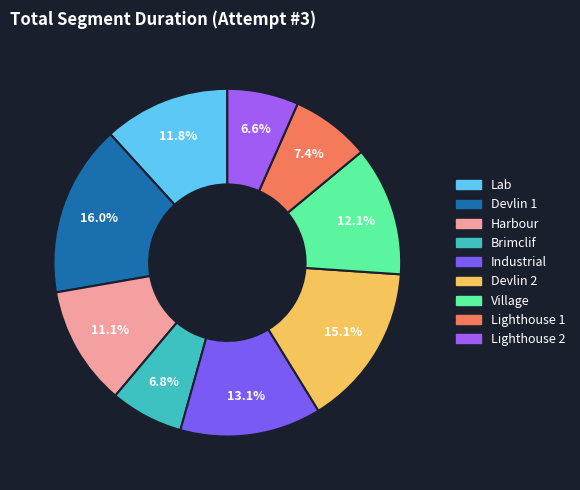

Does Devlin 1 represent more than half of the total?

No